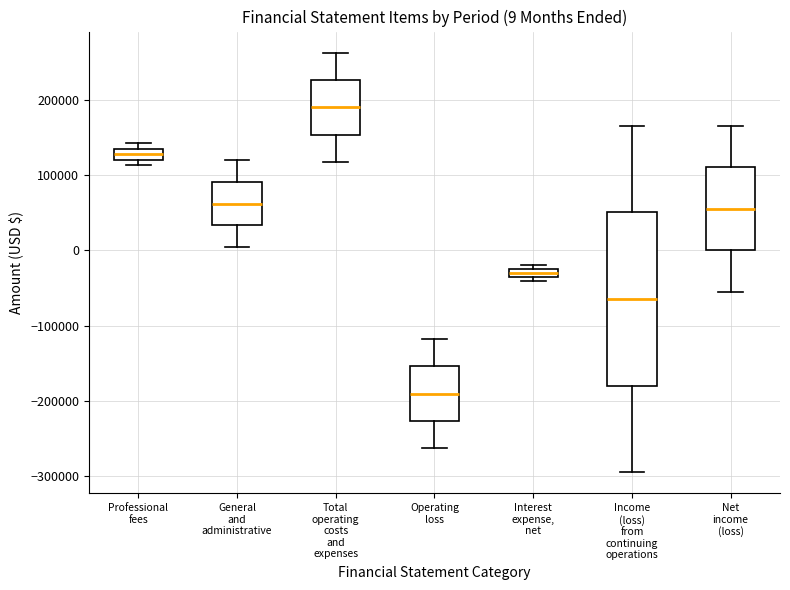

Which box is the tallest, from its lower edge to its upper edge?

Income (loss) from continuing operations